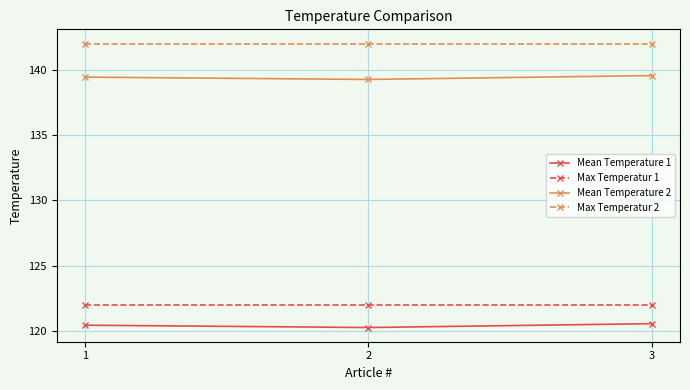

List the series in order of their peak value, lowest first.

Mean Temperature 1, Max Temperatur 1, Mean Temperature 2, Max Temperatur 2